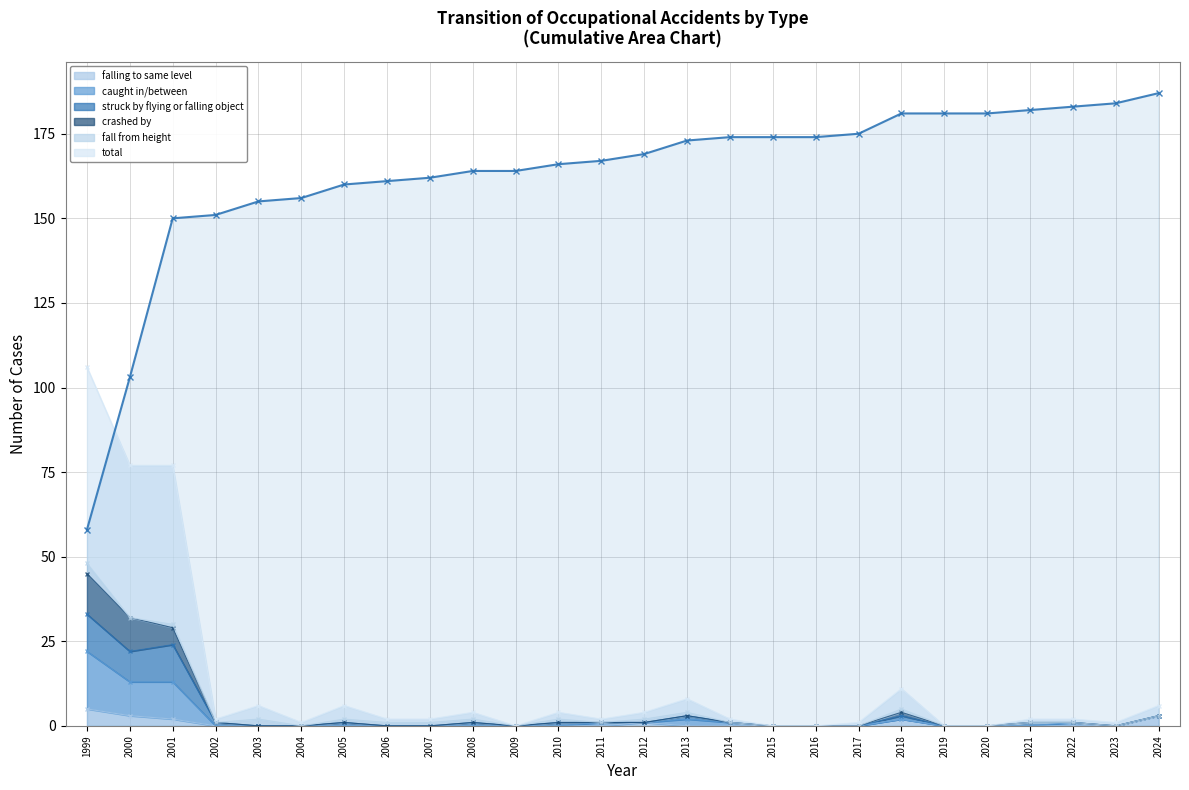

True or false: struck by flying or falling object has more than 0 interior local peaks.

True